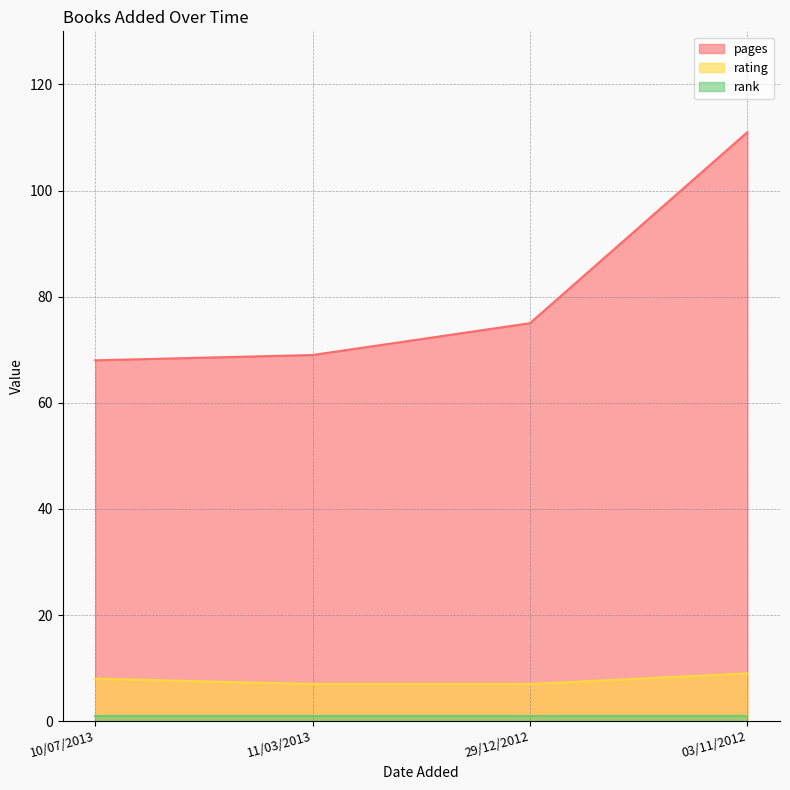

What position from the left is 29/12/2012?

3